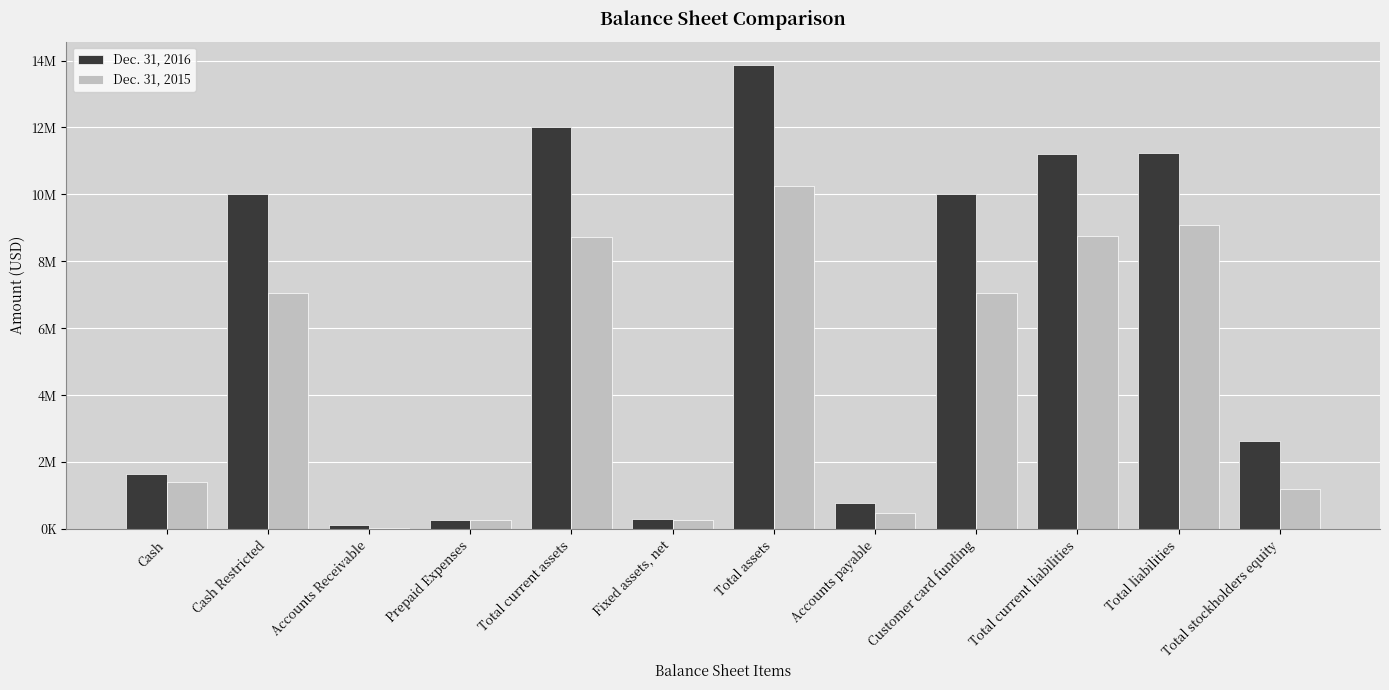

What is the difference between the maximum and minimum values in the Dec. 31, 2015 series?

10247333